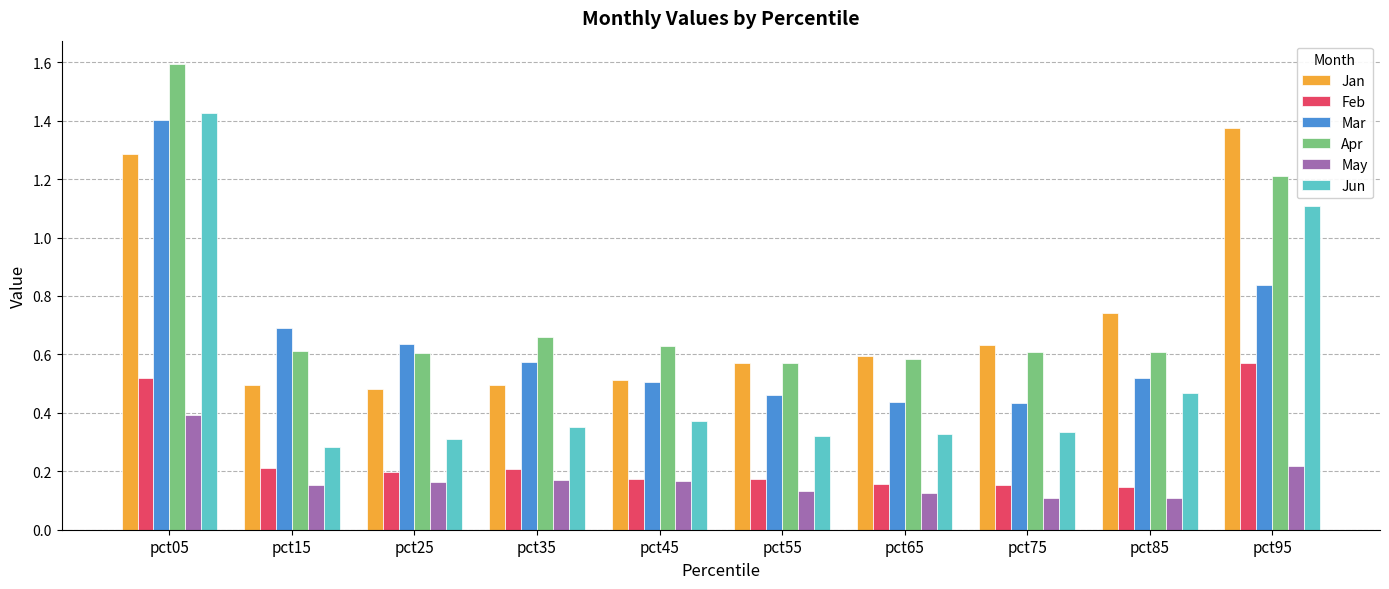

At which category is the sum across all series the highest?

pct05